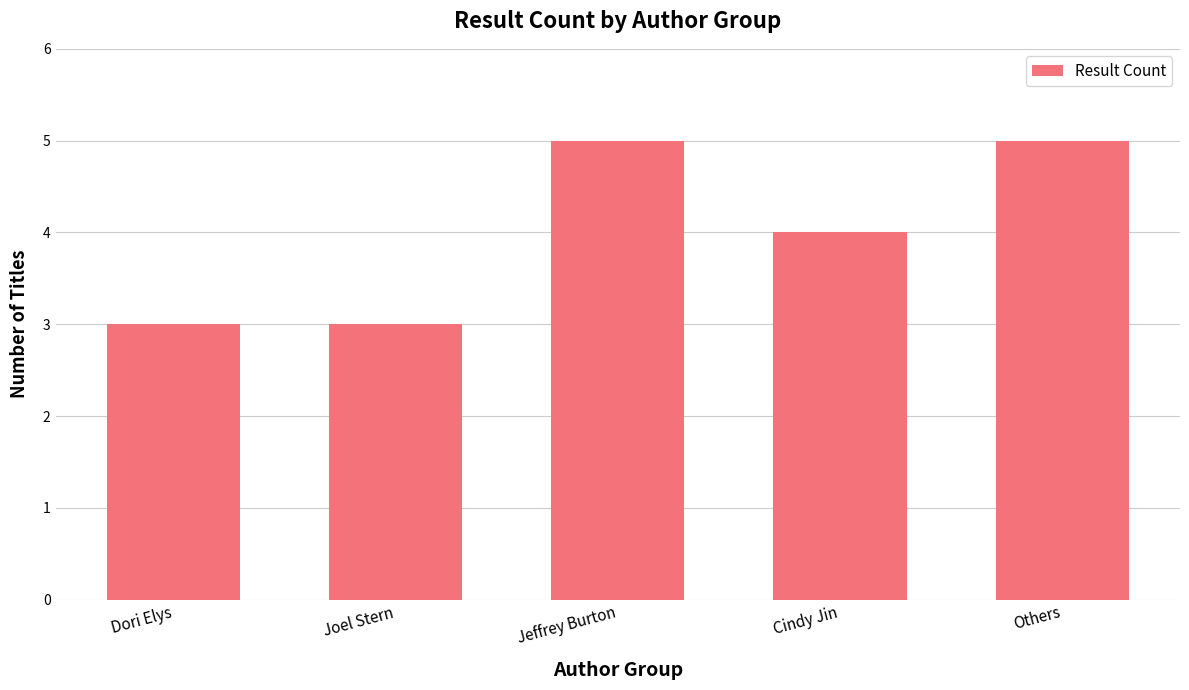

Reading left to right, list all the values displayed in this chart.

3	3	5	4	5